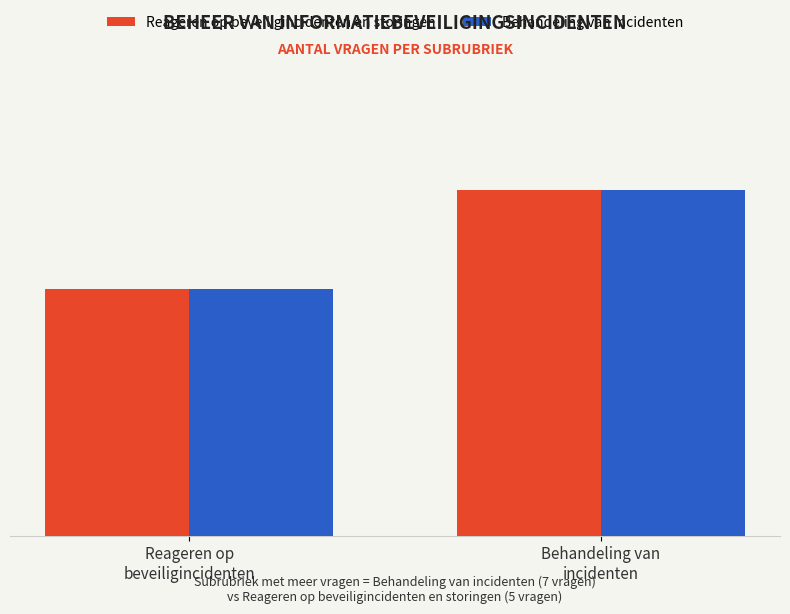

What is the greatest value displayed?

7